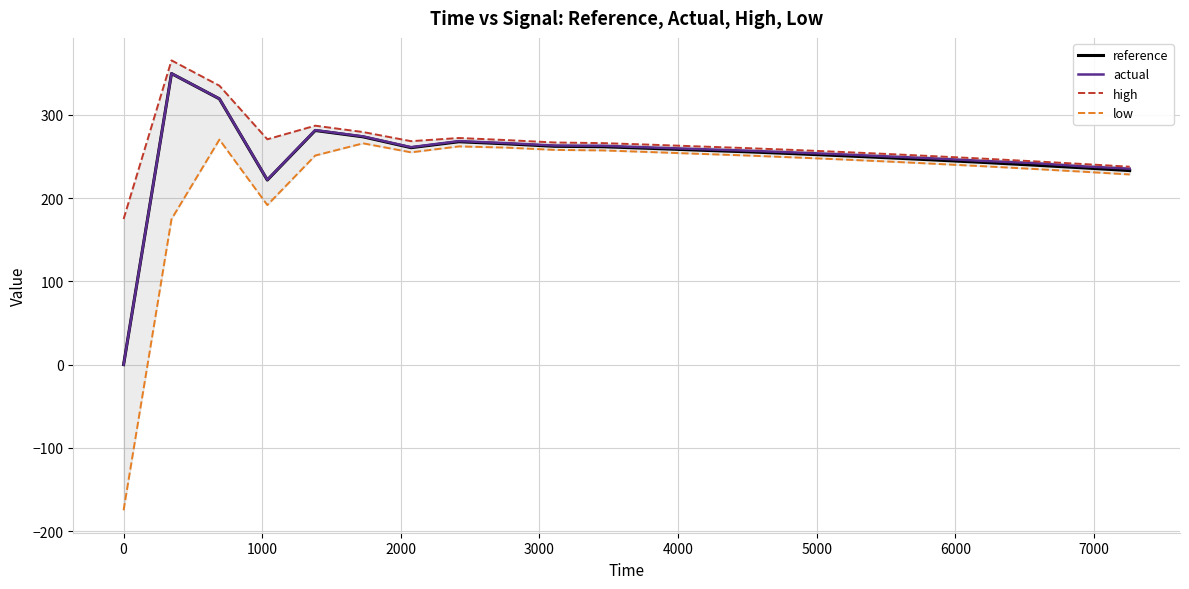

At how many categories does at least one series exceed 144?

22